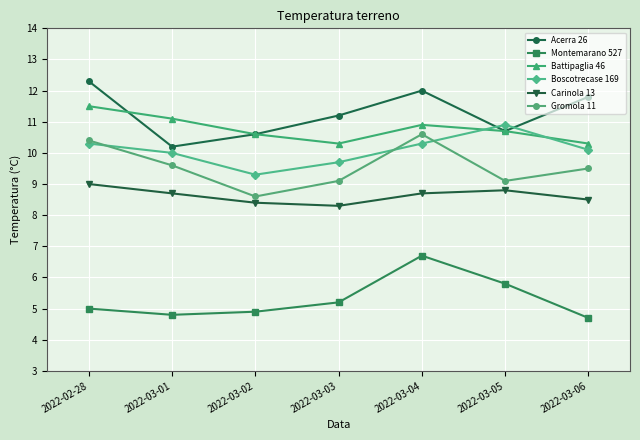

True or false: Battipaglia 46 and Montemarano 527 cross at least once.

False